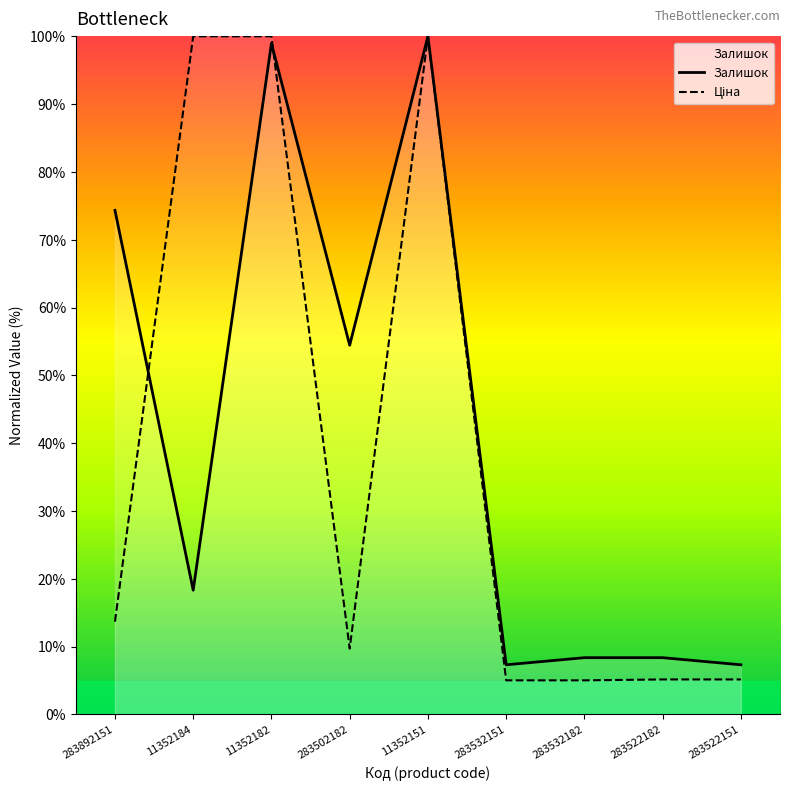

What position from the left is 283522151?

9